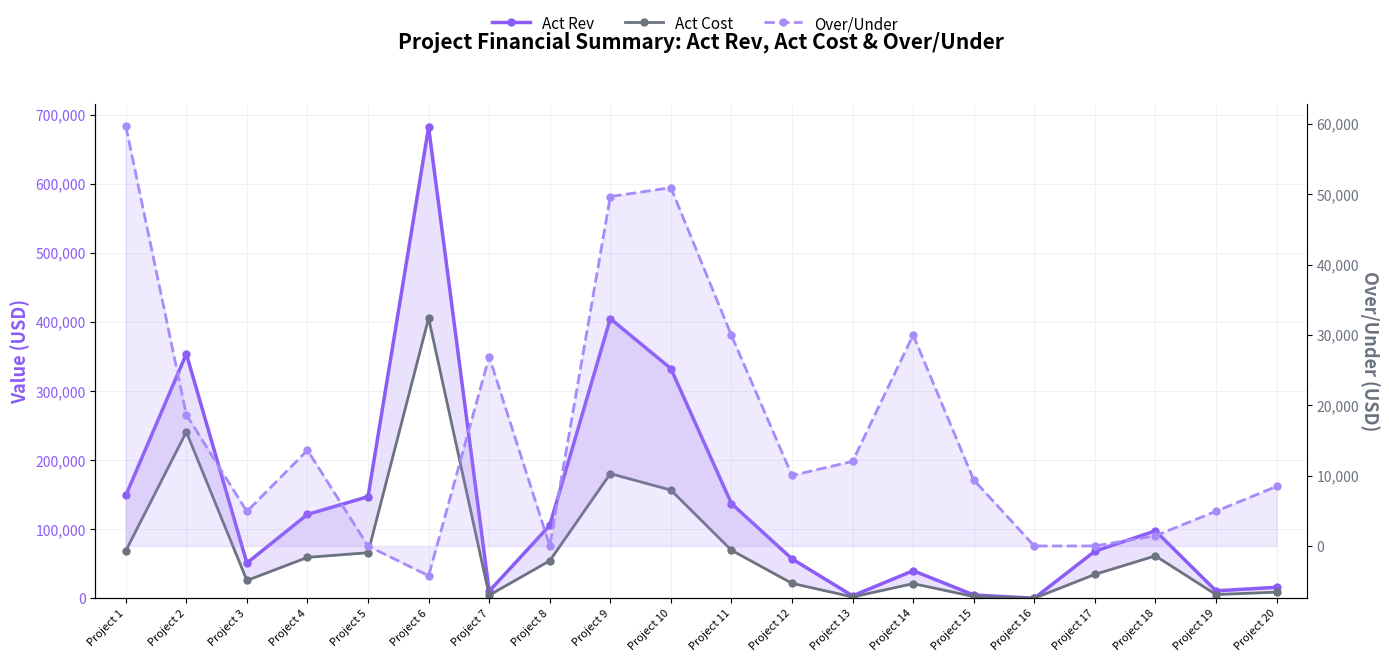

True or false: Over/Under and Act Cost intersect in this chart.

True